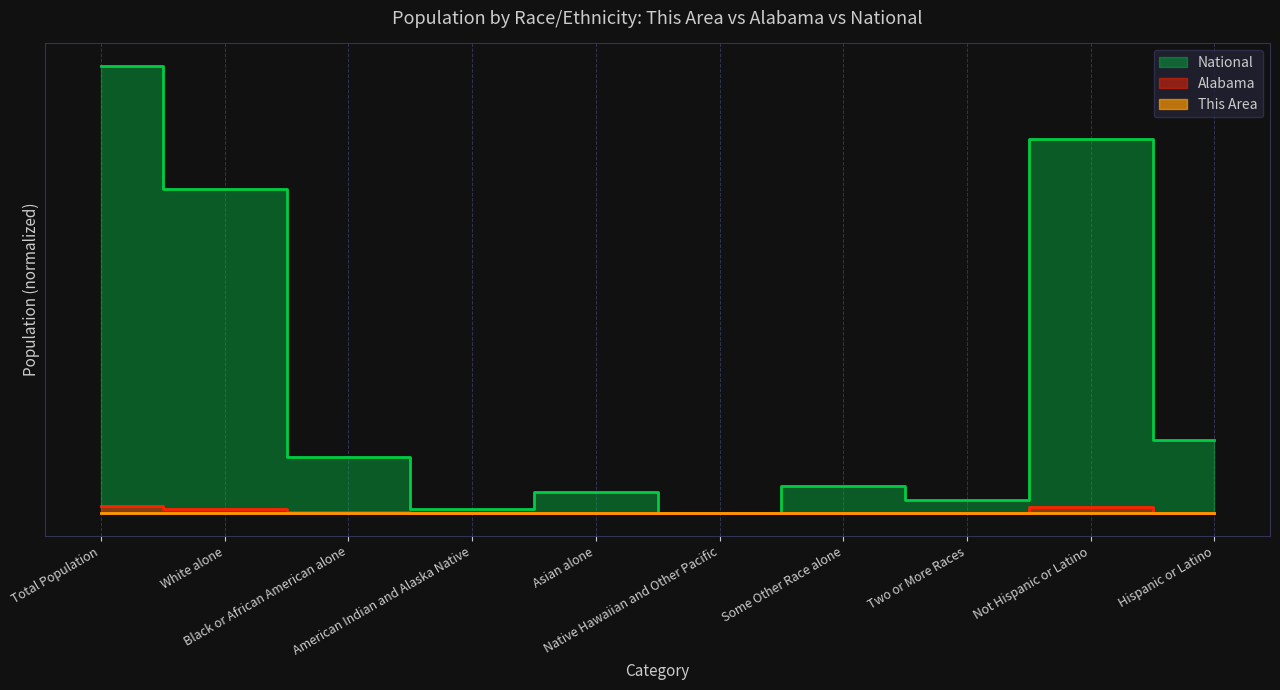

Reading right to left, extract all data points from this chart.

This Area: 0.0	0.0	0.0	0.0	0.0	0.0	0.0	0.0	0.0	0.0
Alabama: 0.0	0.0	0.0	0.0	0.0	0.0	0.0	0.0	0.0	0.0
National: 0.2	0.8	0.0	0.1	0.0	0.0	0.0	0.1	0.7	1.0